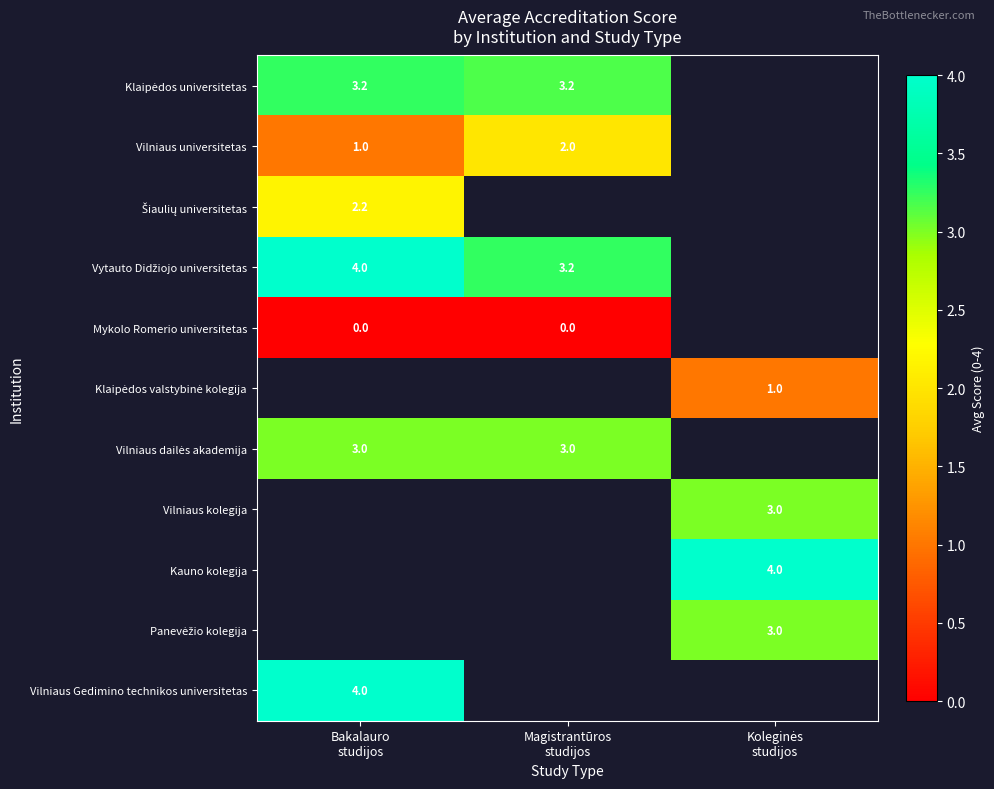

At which label is Šiaulių universitetas closest to 2?

Bakalauro studijos